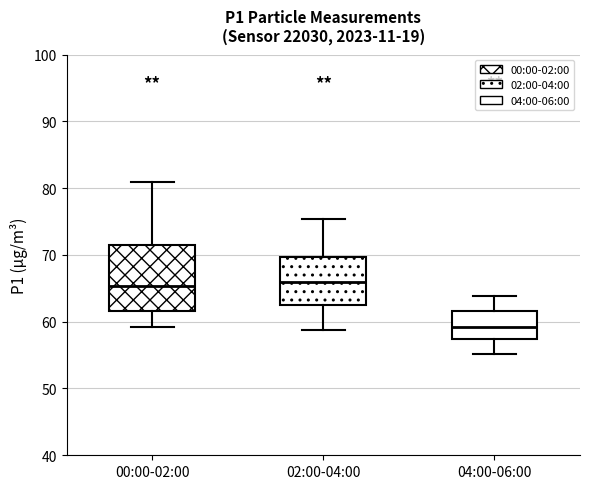

Which box is the tallest, from its lower edge to its upper edge?

00:00-02:00